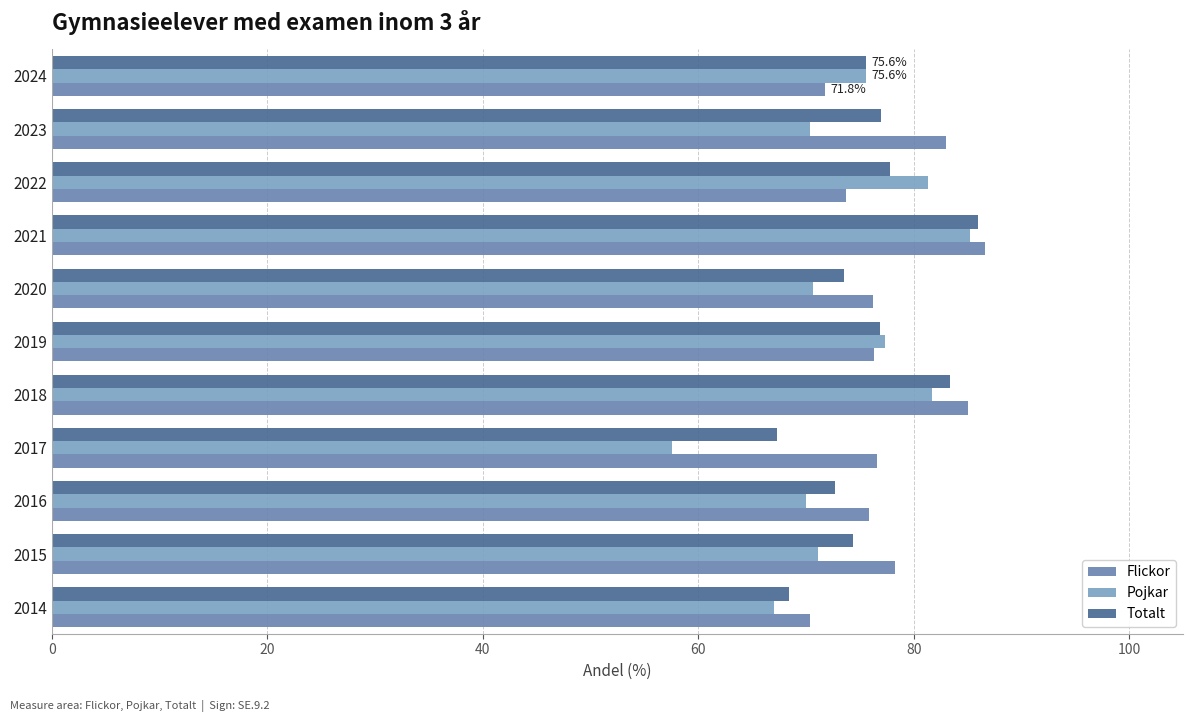

What is the sum of all Totalt values?

832.9